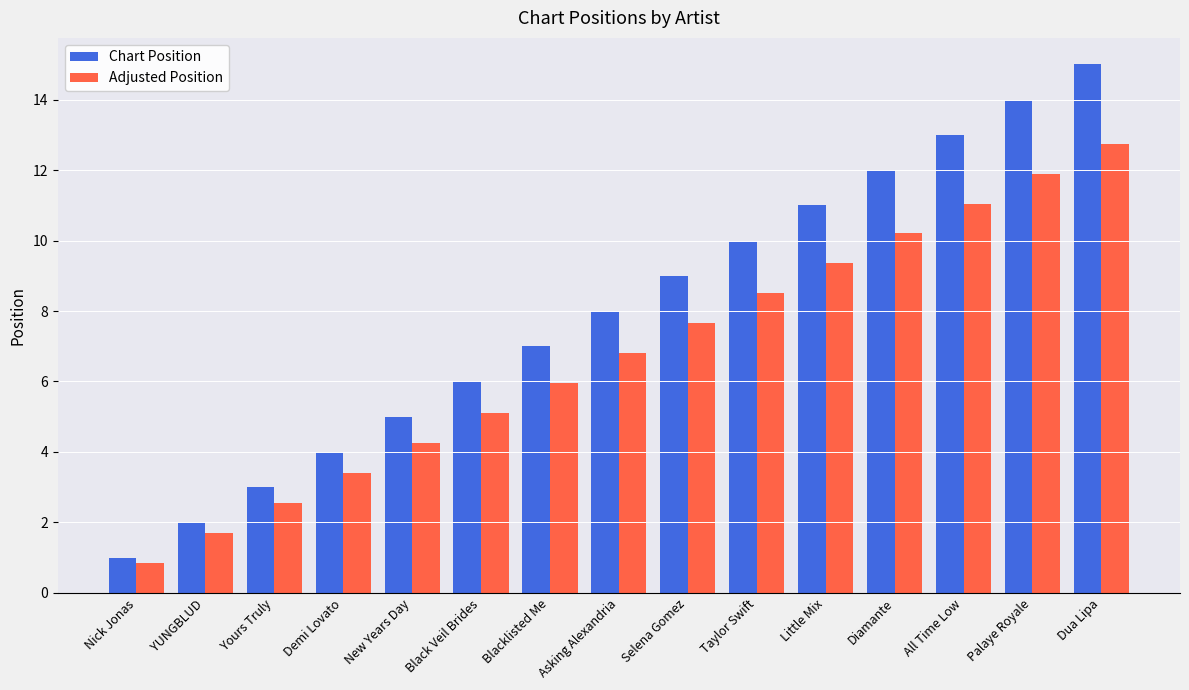

Rank the categories by Chart Position value from highest to lowest.

Dua Lipa, Palaye Royale, All Time Low, Diamante, Little Mix, Taylor Swift, Selena Gomez, Asking Alexandria, Blacklisted Me, Black Veil Brides, New Years Day, Demi Lovato, Yours Truly, YUNGBLUD, Nick Jonas